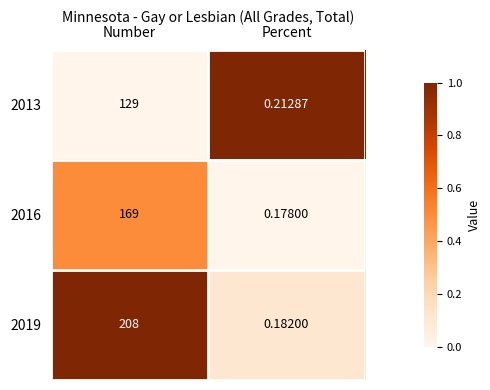

At which category is the sum across all series the highest?

Number